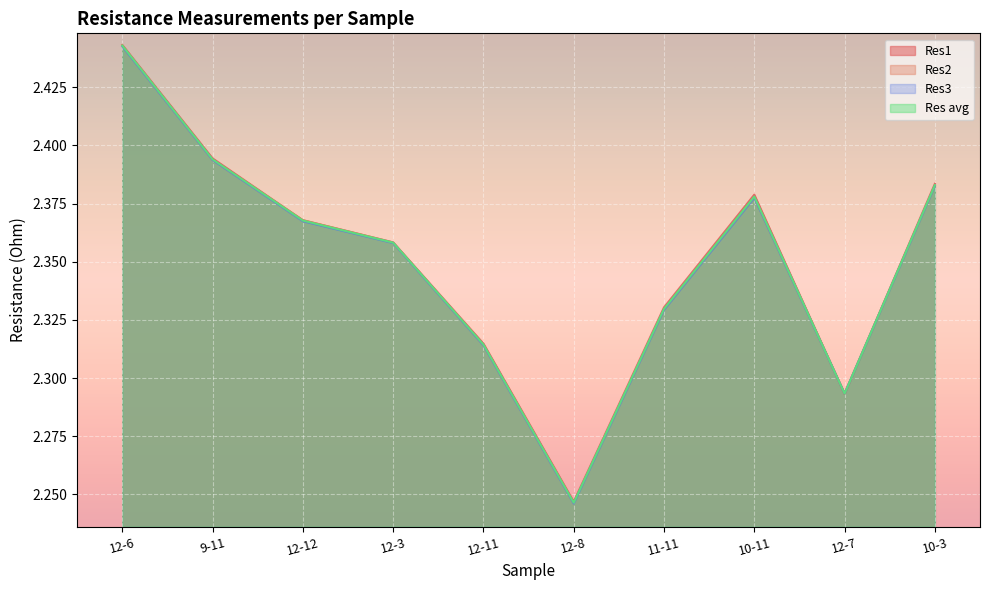

Does the chart display data point markers on the line(s)?

No